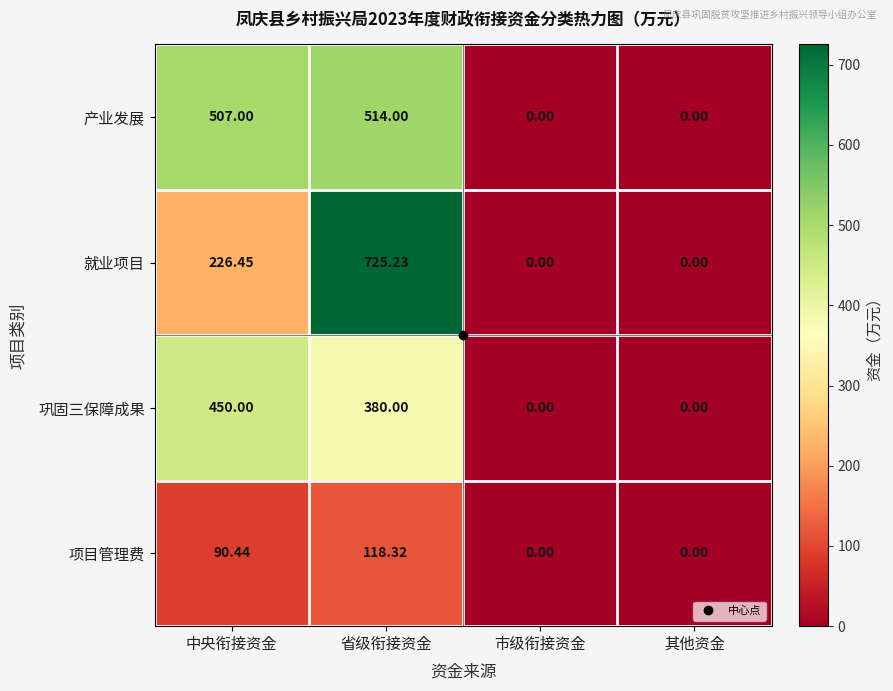

Where is 就业项目 nearest to the value 362?

中央衔接资金